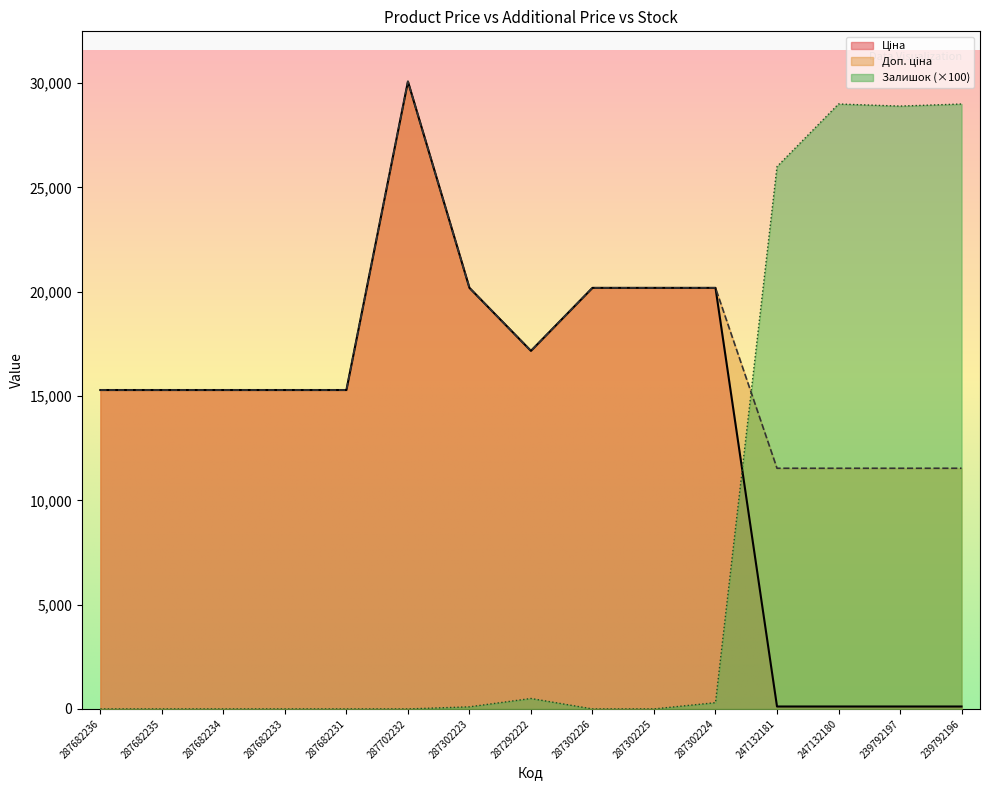

Which label corresponds to the largest value in the chart?

287702232